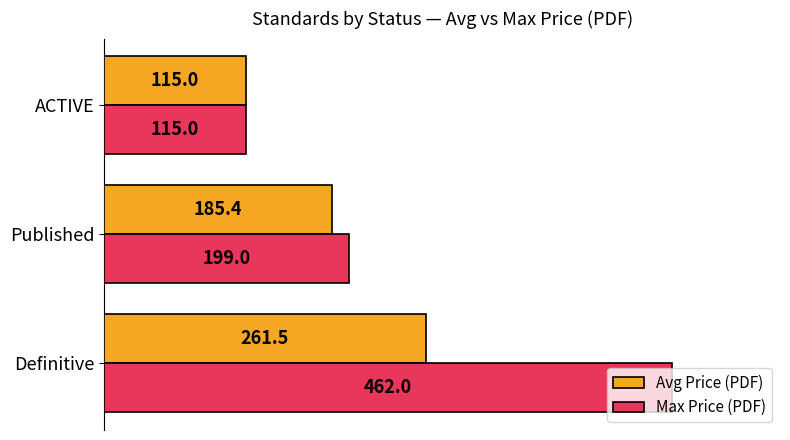

List the series in order of their overall mean, lowest first.

Avg Price (PDF), Max Price (PDF)